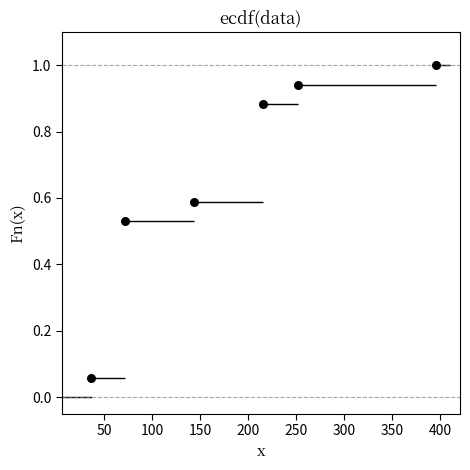

What is the average Y value?

0.7